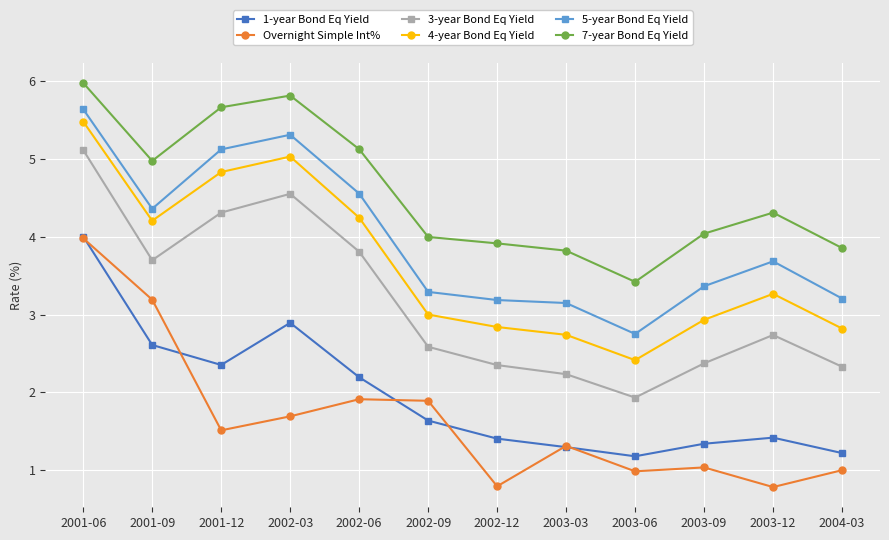

Is this an area chart (filled region under the line)?

No